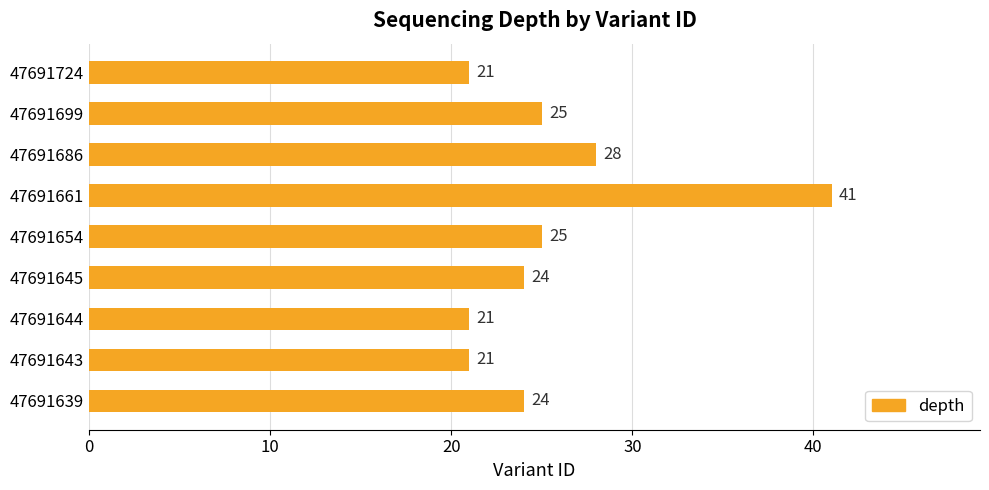

Which label corresponds to the largest value in the chart?

47691661